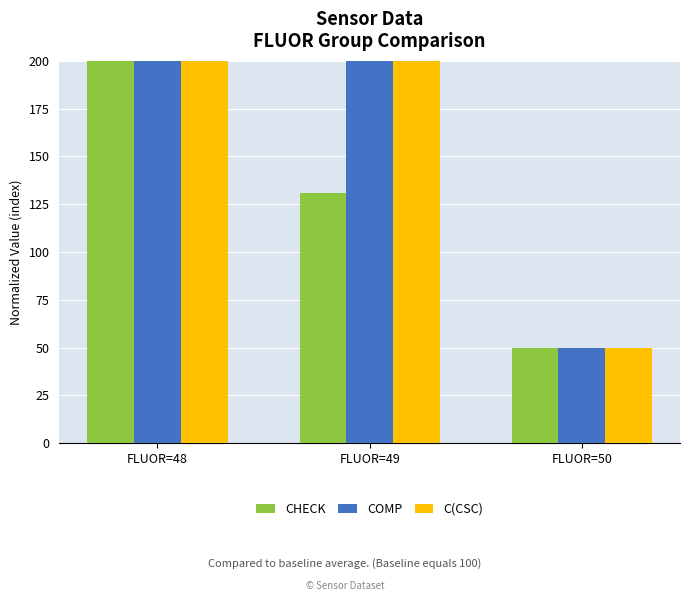

Count the COMP values in the range 50 to 200.

3